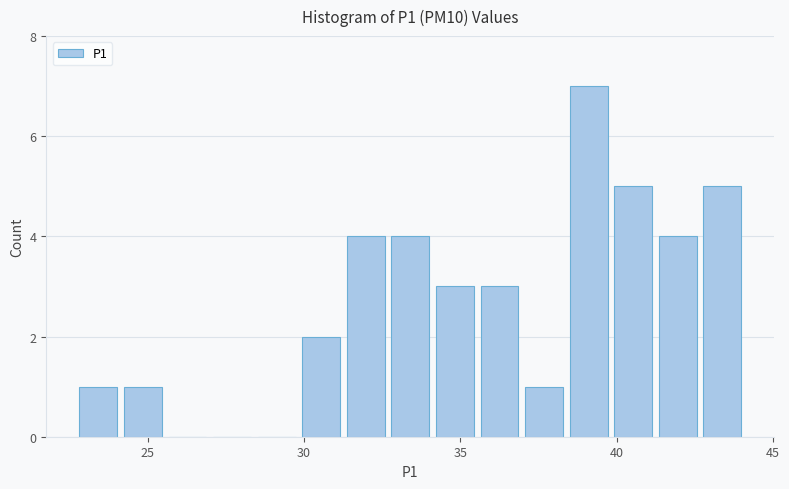

Around what value on the x-axis is the tallest bar? Give the approximate position of its centre, as read against the axis.

39.0